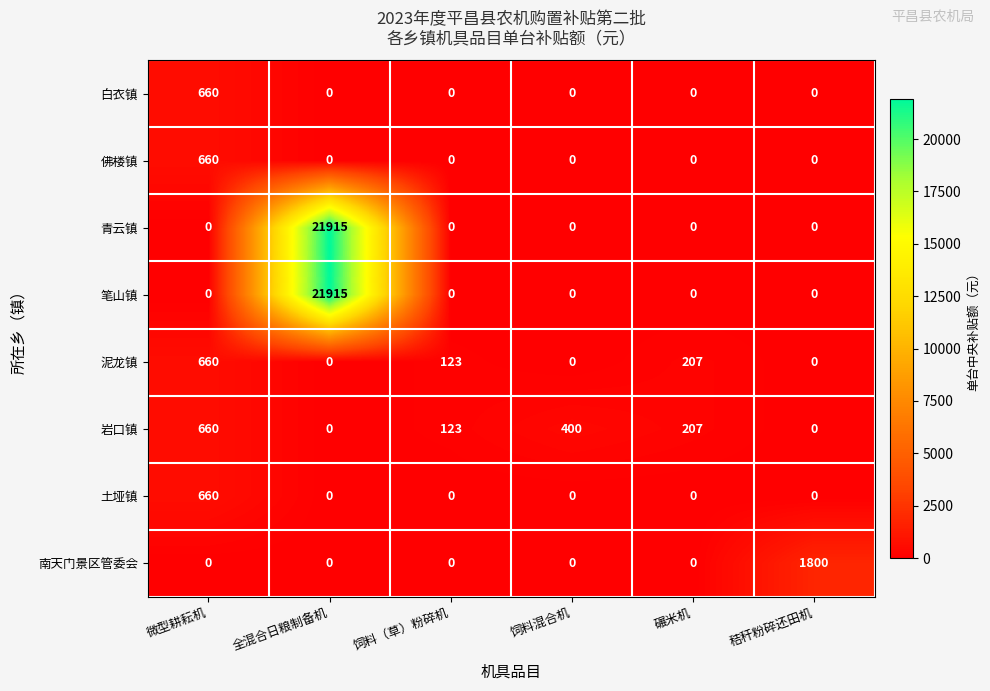

What is the total value across all series at 碾米机?

414